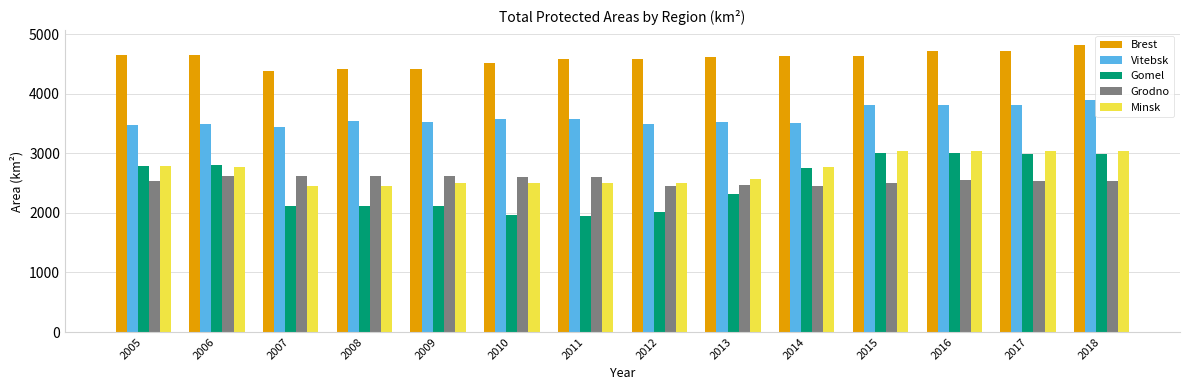

What is the difference between the highest and lowest values at 2007?

2264